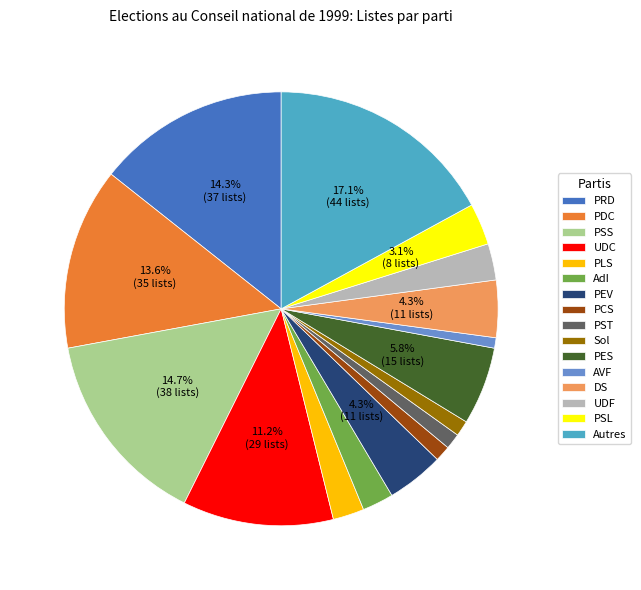

How many segments does this pie chart have?

16